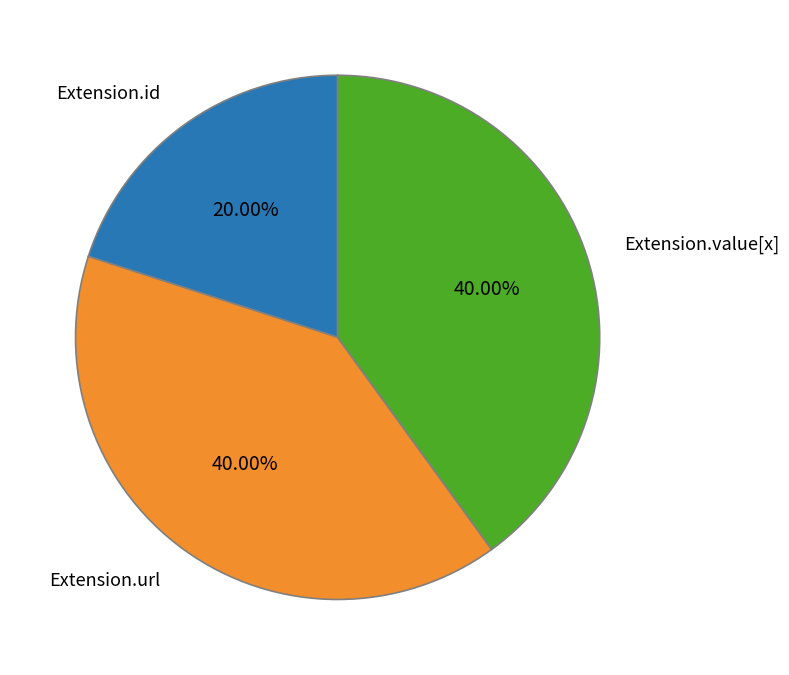

To the nearest percent, what is the average slice percentage?

33%